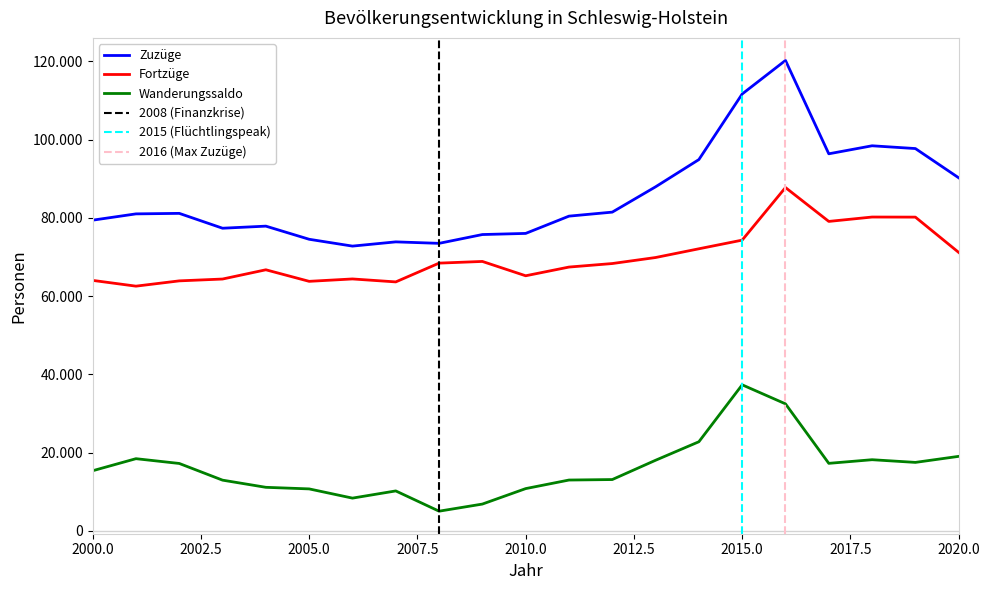

The Wanderungssaldo series shows 10202 at 2018. True or false?

False